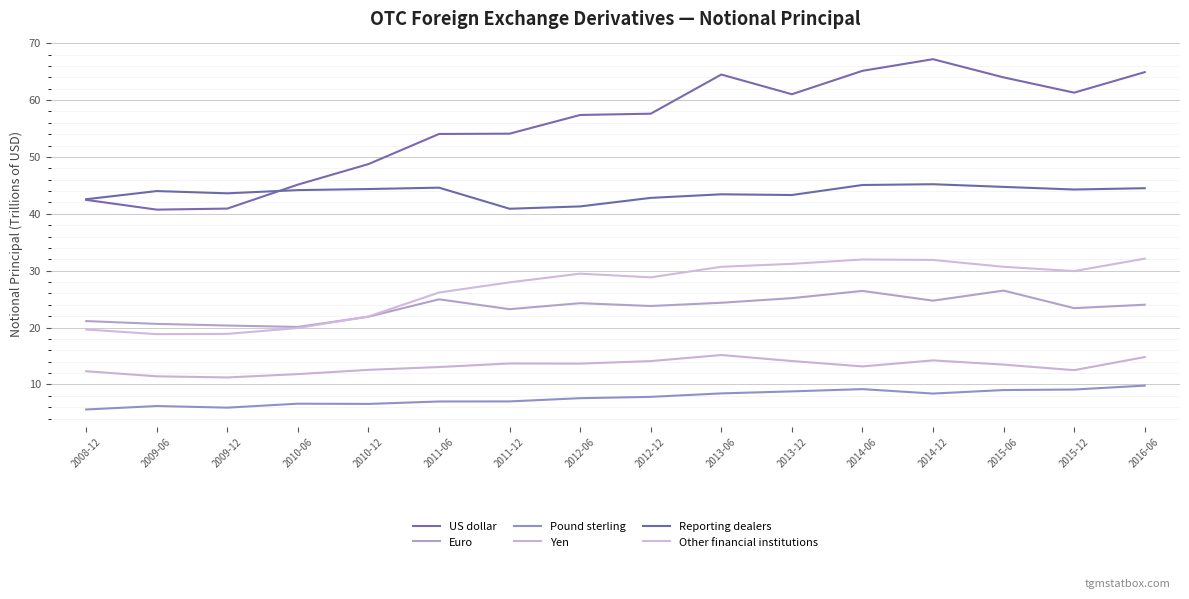

How many interior local valleys does the US dollar series have?

3